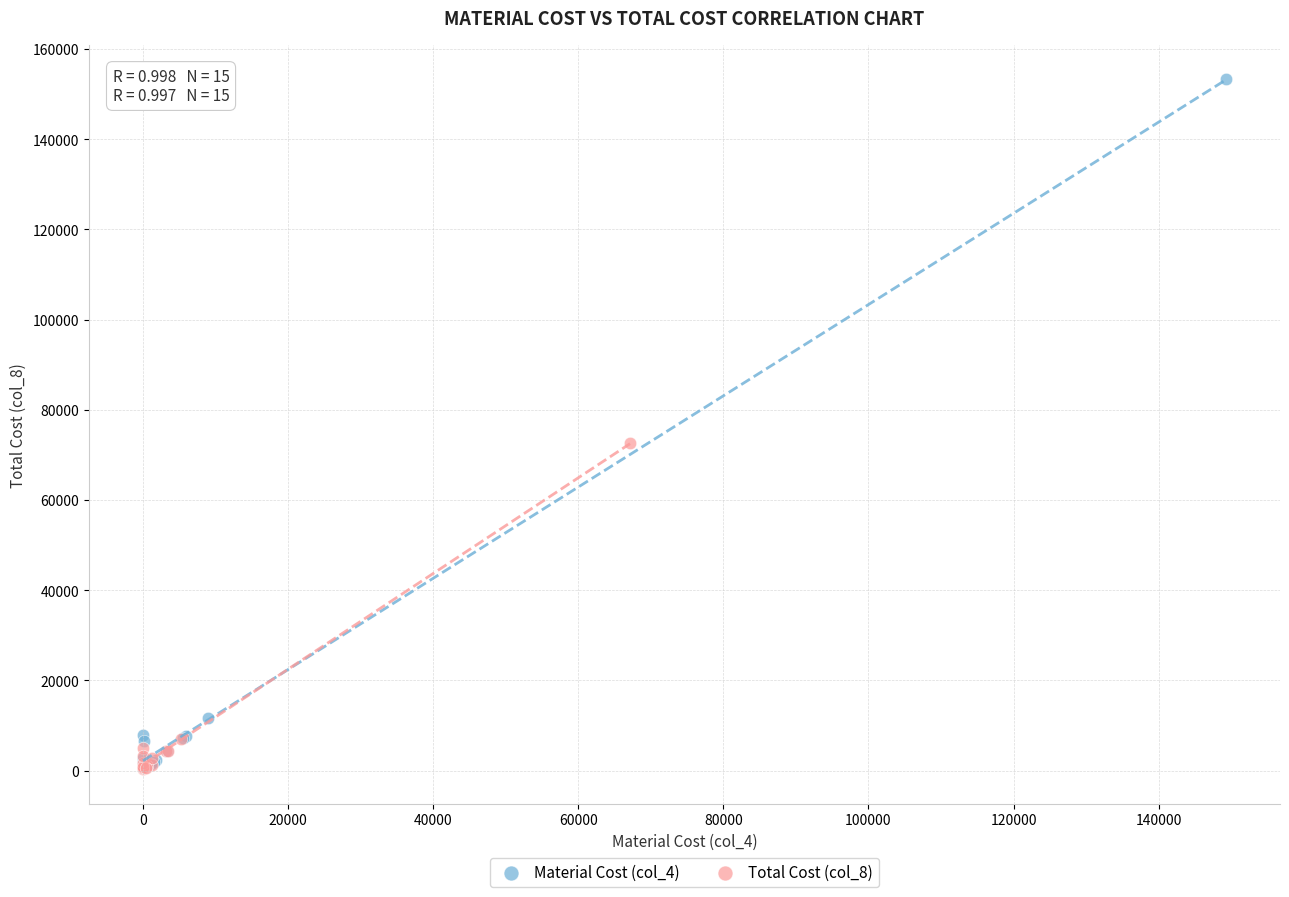

Which series reaches the maximum Y coordinate?

Material Cost (col_4)